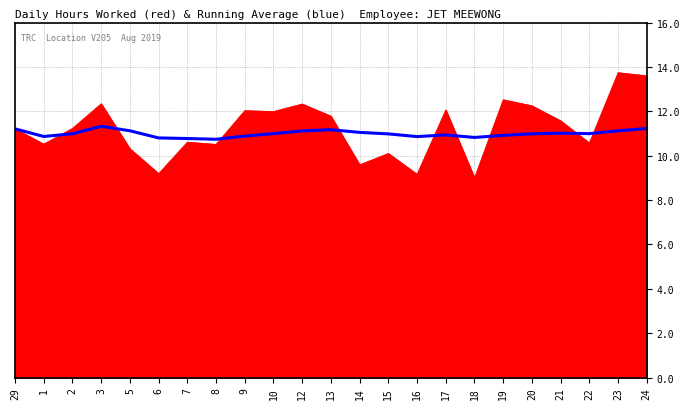

What position from the right is 13?

12